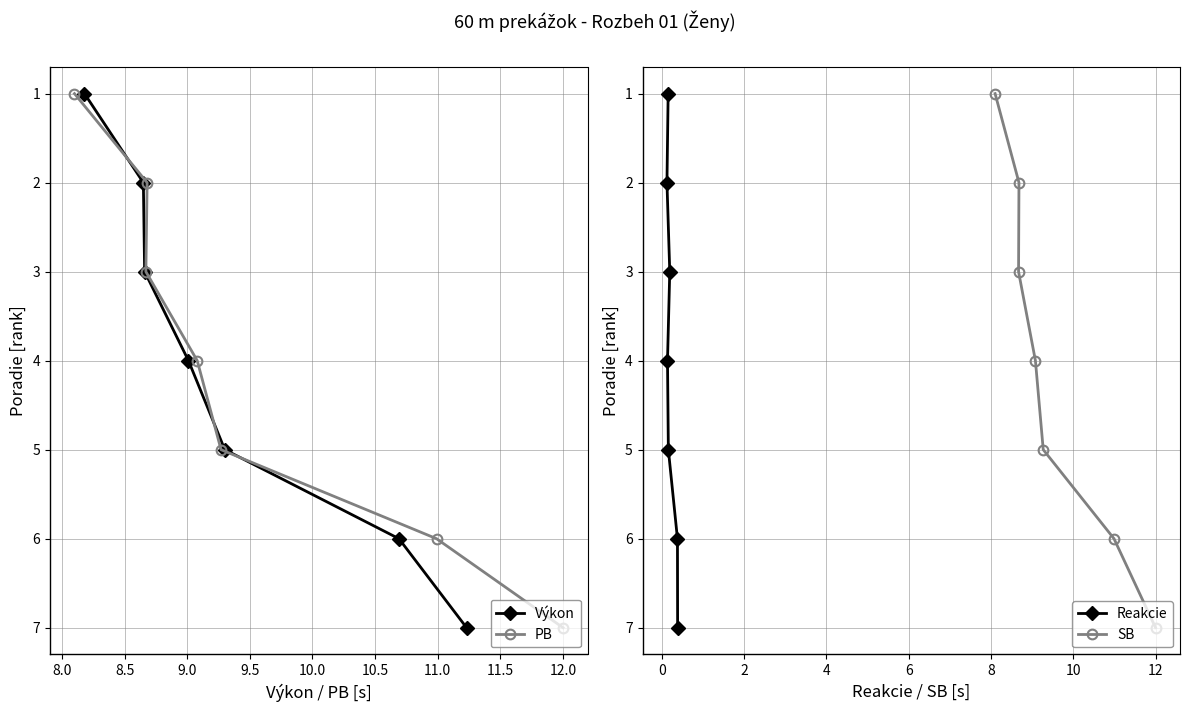

Is the value of PB at 7.5 greater than the value of Výkon at 9.0?

No